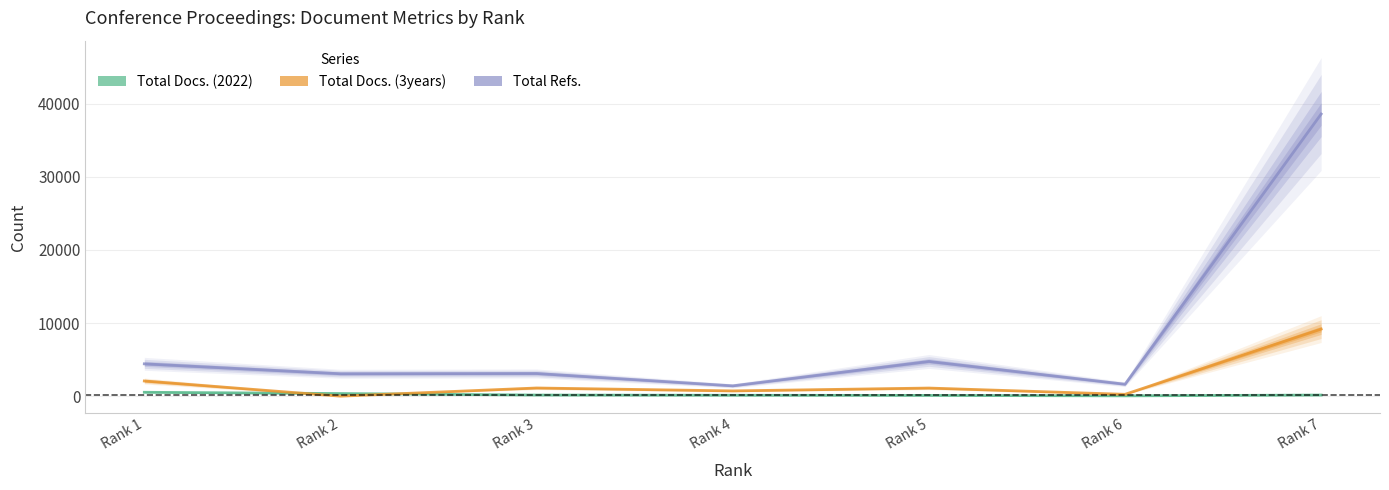

Which category has the lowest value across all series?

Rank 2